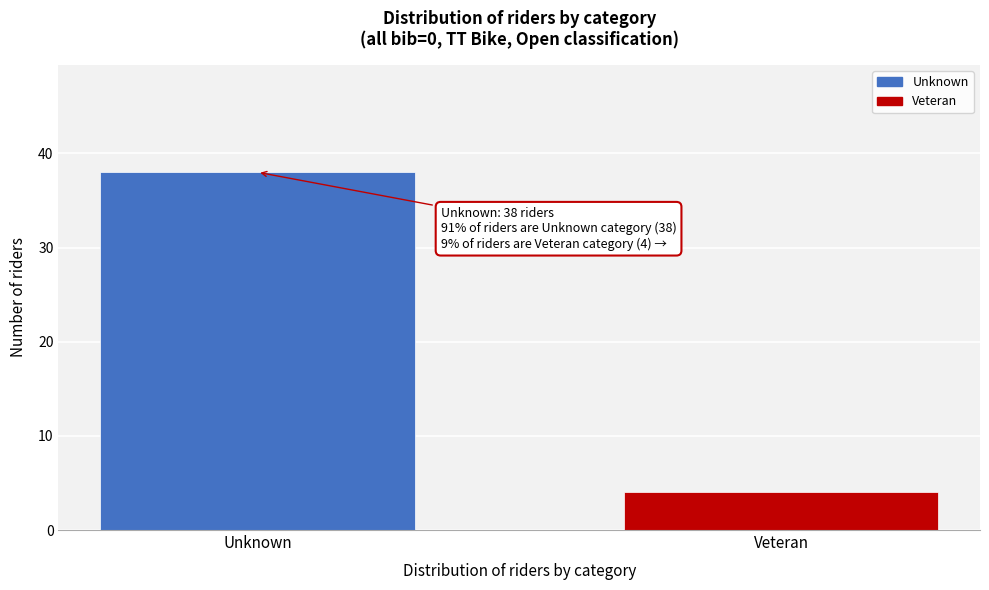

Reading left to right, list all the values displayed in this chart.

38	4